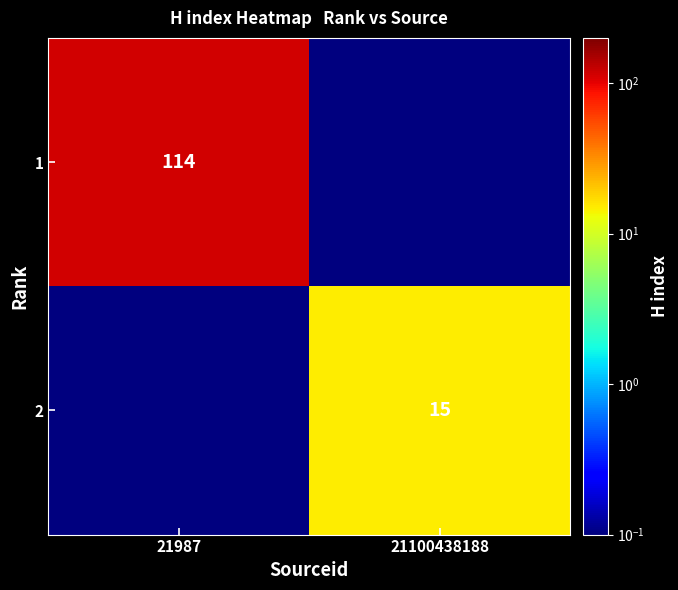

Is the value of 1 at 21987 greater than the value of 2 at 21100438188?

Yes